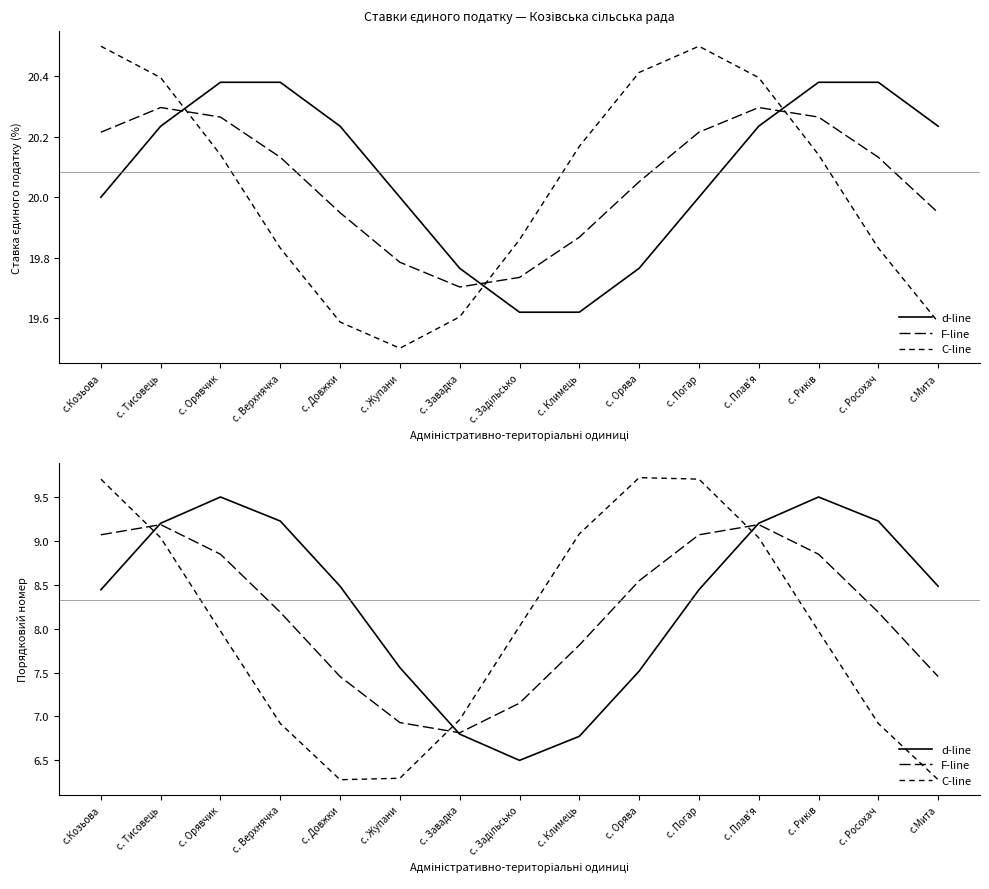

Reading left to right, extract all data points from this chart.

d-line: 8.4	9.2	9.5	9.2	8.5	7.6	6.8	6.5	6.8	7.5	8.4	9.2	9.5	9.2	8.5
F-line: 9.1	9.2	8.8	8.2	7.5	6.9	6.8	7.2	7.8	8.5	9.1	9.2	8.8	8.2	7.5
C-line: 9.7	9.0	8.0	6.9	6.3	6.3	7.0	8.0	9.1	9.7	9.7	9.0	8.0	6.9	6.3